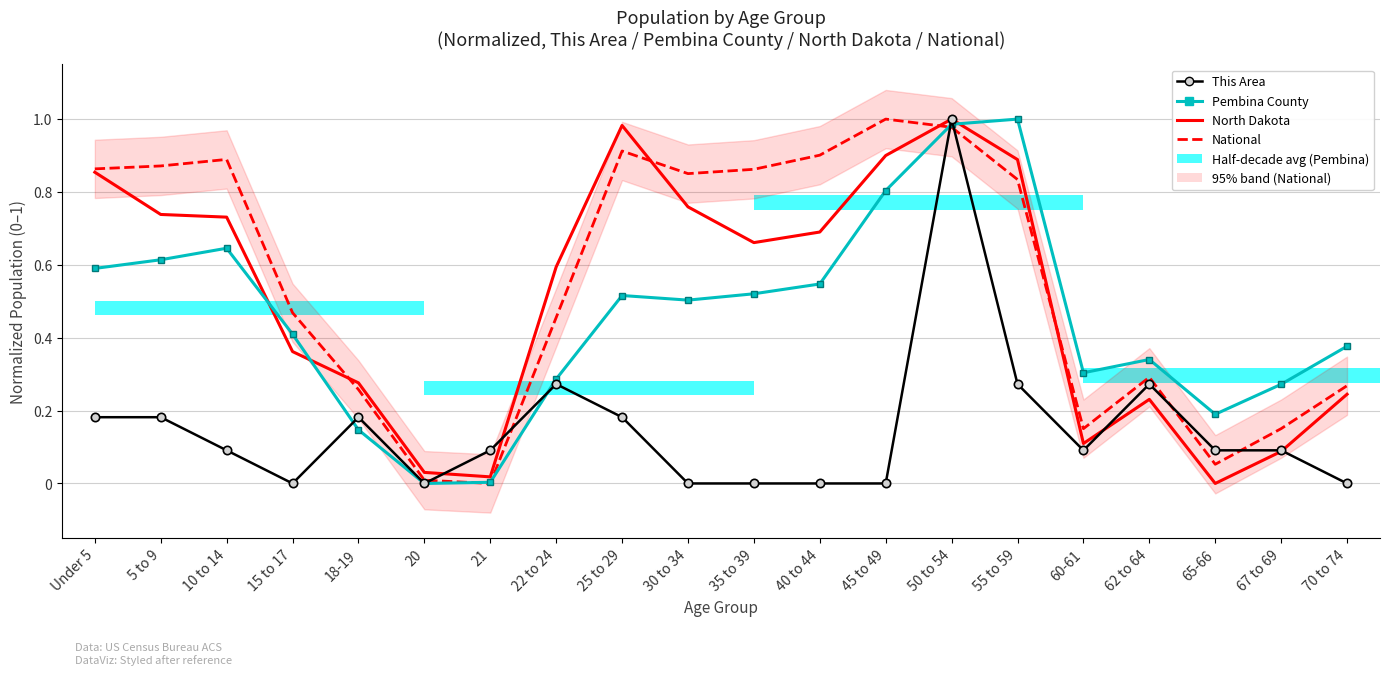

Which category has the highest value across all series?

50 to 54